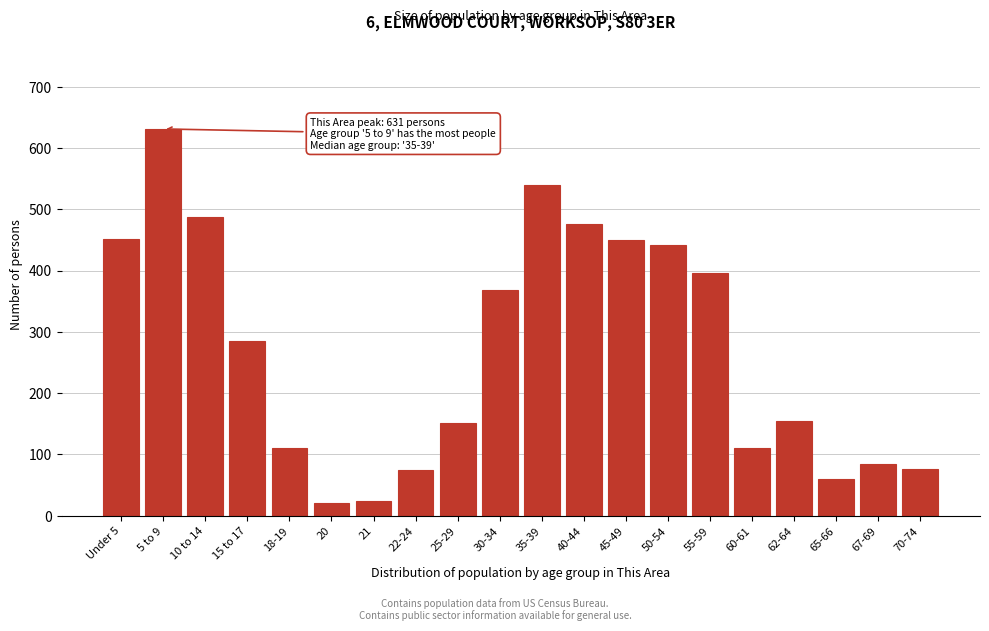

Which category has the highest value across all series?

5 to 9